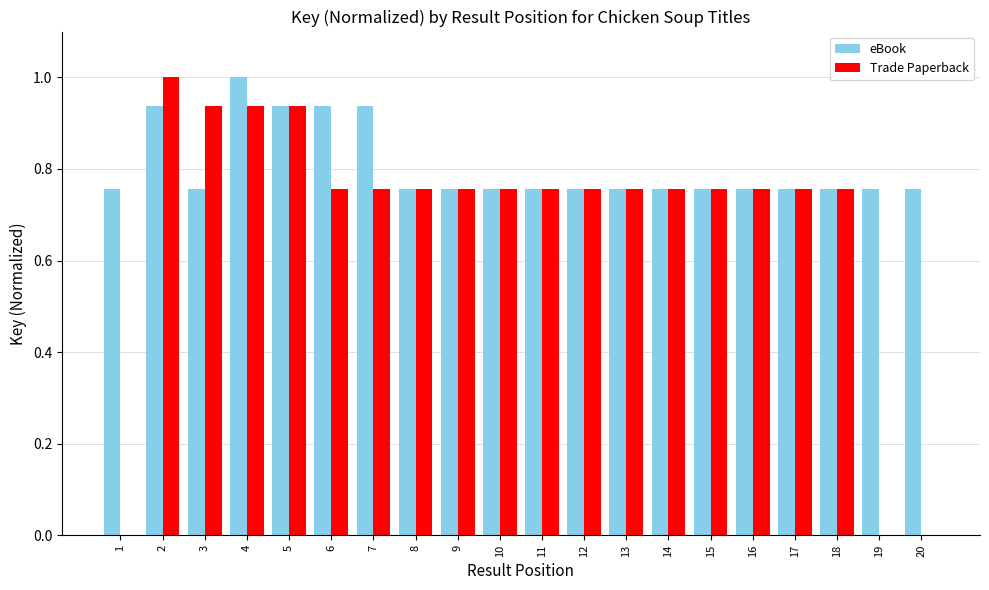

What is the total value across all series at 17?

1.5